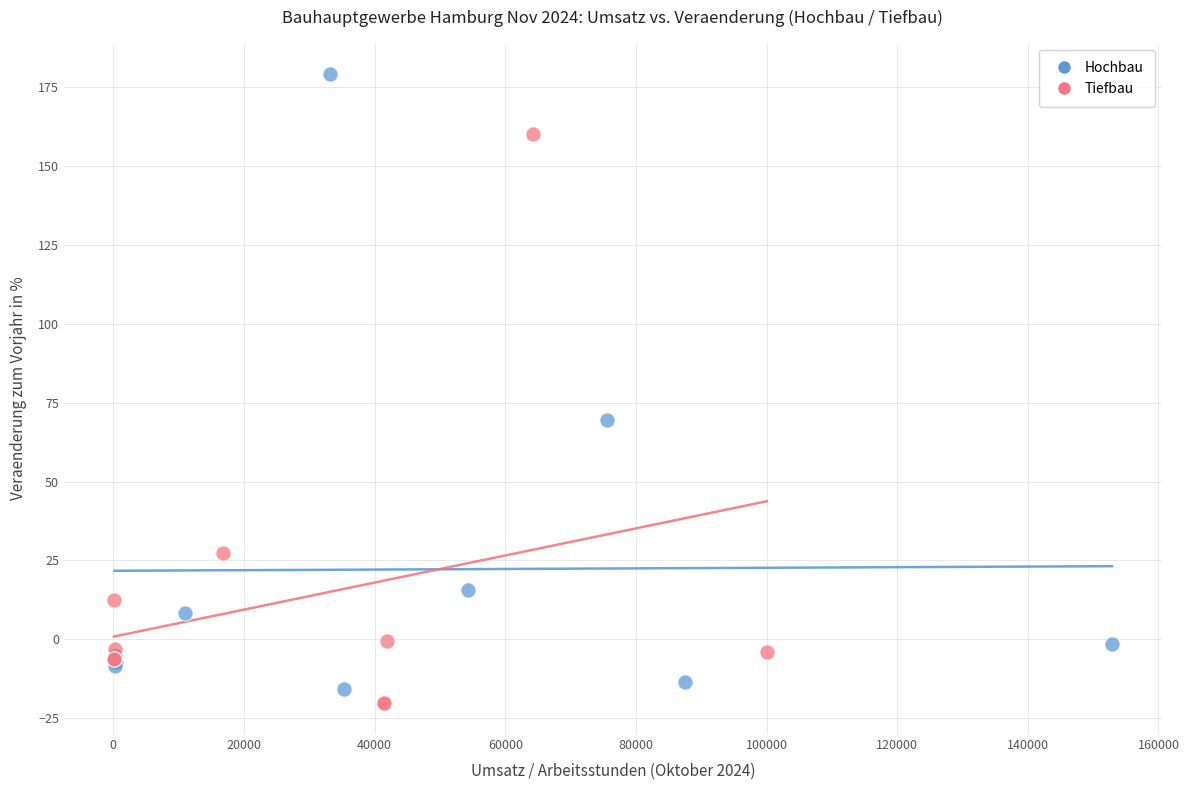

Which series has the largest Y range (max minus min)?

Hochbau